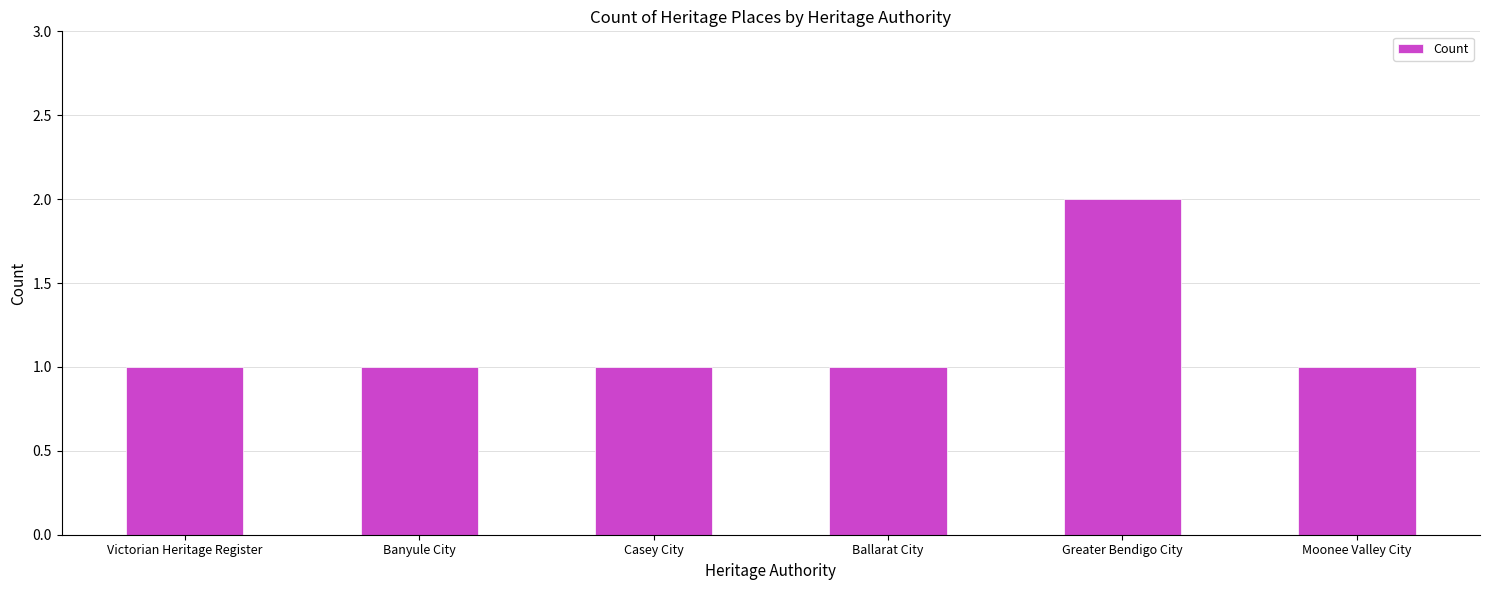

Is it true that the value at Victorian Heritage Register is 1?

True